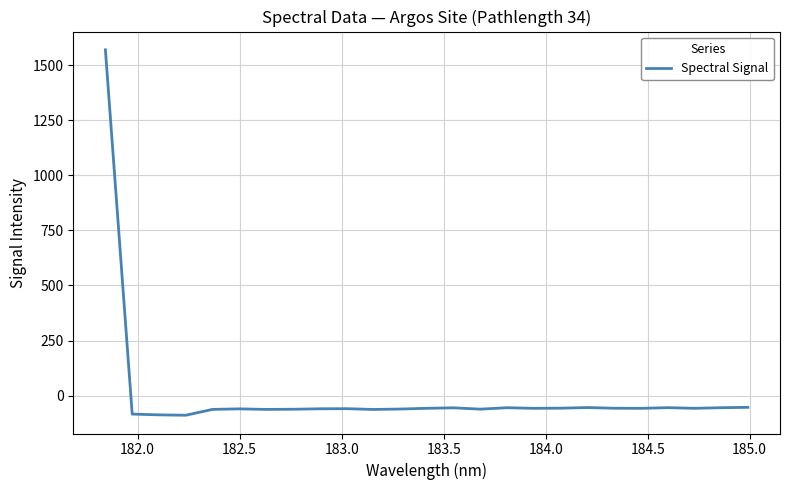

What is the smallest value displayed?

-89.0